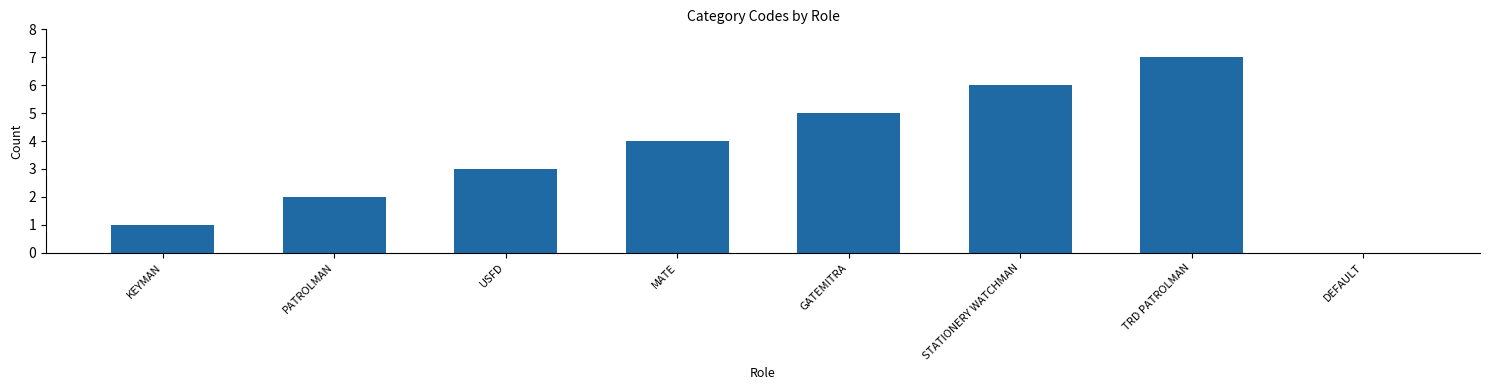

How many data points does each series have?

8